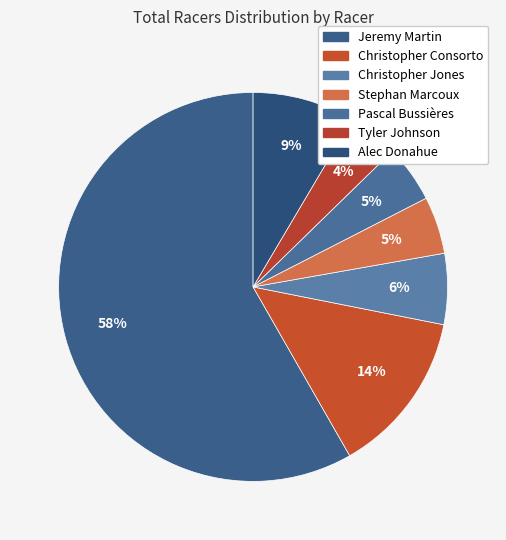

The Jeremy Martin slice represents 45% of the pie. True or false?

False